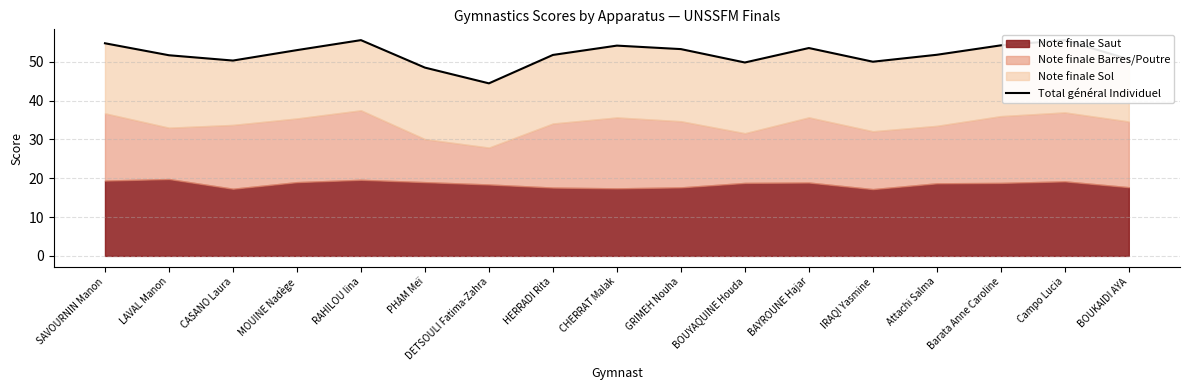

Where is the first local maximum?

RAHILOU lina